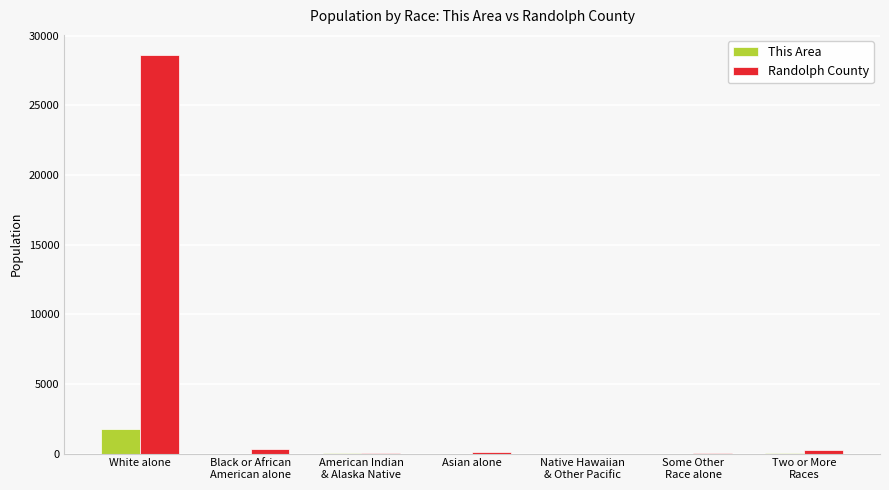

Read the This Area value at Black or African
American alone.

1